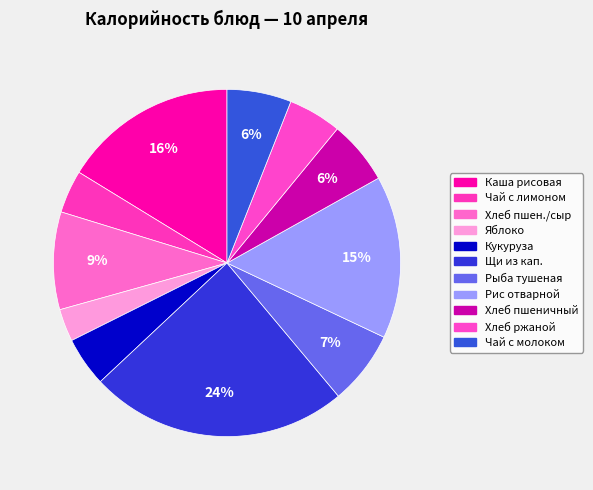

How many segments does this pie chart have?

11